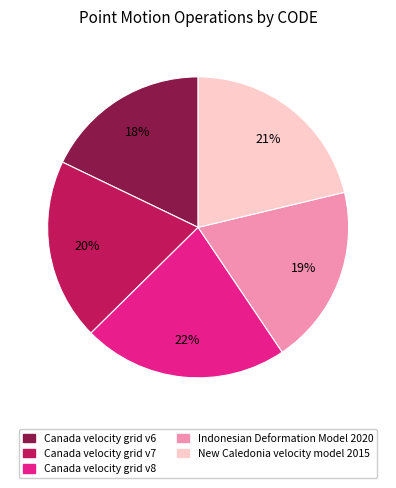

Do Canada velocity grid v6 and New Caledonia velocity model 2015 together represent more than half of the pie?

No